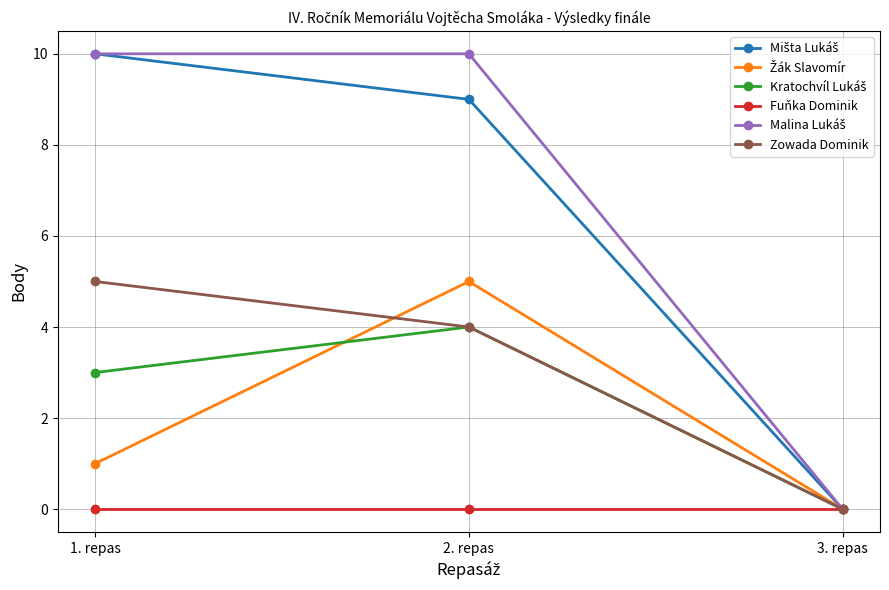

At which label does Zowada Dominik reach its peak?

1. repas